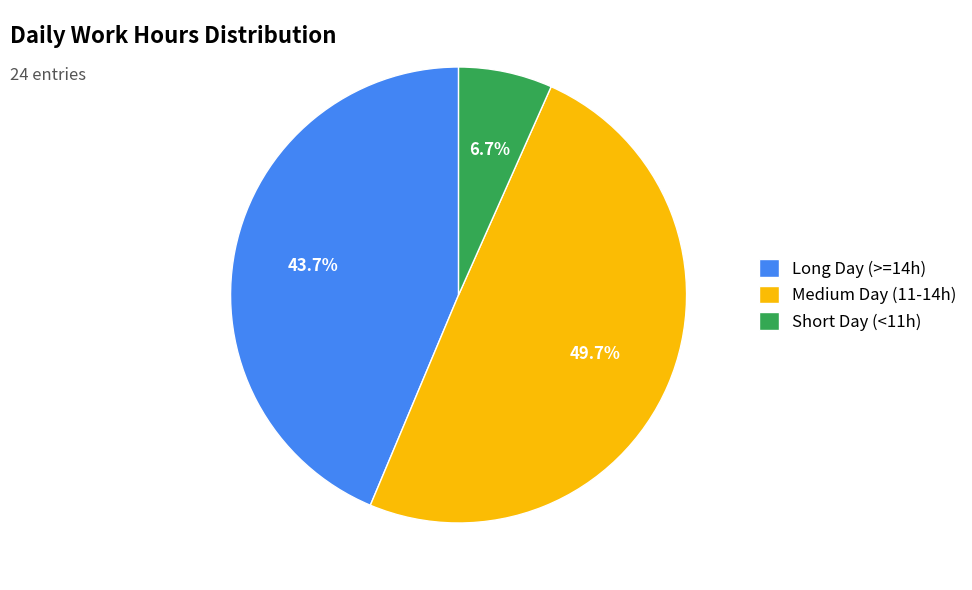

Approximately how many times larger is the value at Medium Day (11-14h) compared to Long Day (>=14h)?

1.1